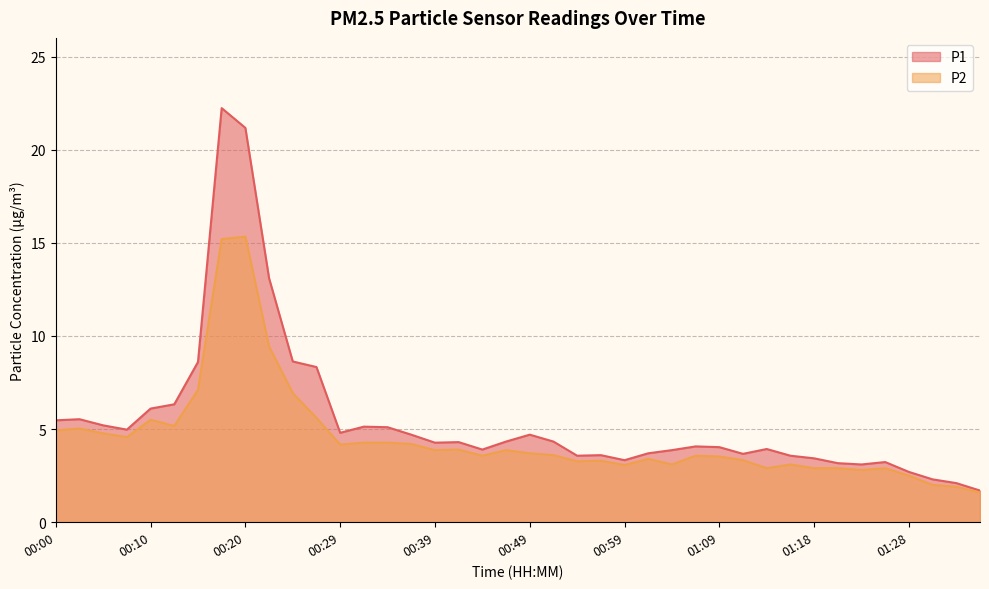

Reading left to right, list all the values displayed in this chart.

P1: 5.5	5.5	5.2	5.0	6.1	6.3	8.6	22.2	21.2	13.1	8.6	8.3	4.8	5.1	5.1	4.7	4.3	4.3	3.9	4.3	4.7	4.3	3.6	3.6	3.3	3.7	3.9	4.1	4.0	3.7	3.9	3.6	3.4	3.2	3.1	3.2	2.7	2.3	2.1	1.7
P2: 4.9	5.0	4.8	4.6	5.5	5.2	7.1	15.2	15.3	9.4	6.9	5.6	4.2	4.3	4.3	4.2	3.9	3.9	3.6	3.9	3.7	3.6	3.3	3.3	3.1	3.4	3.1	3.6	3.5	3.3	2.9	3.1	2.9	2.9	2.8	2.9	2.5	2.0	1.9	1.6